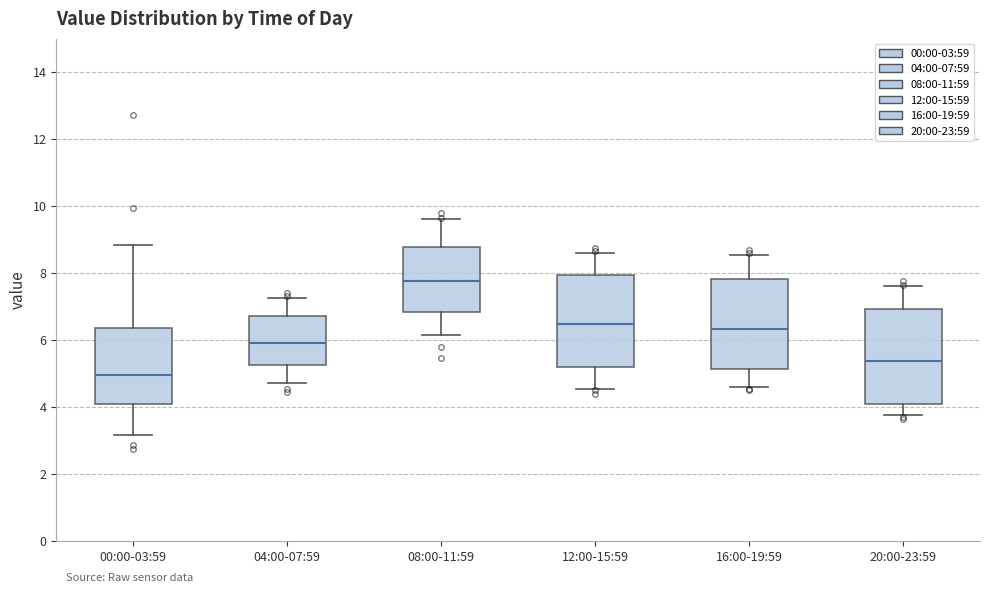

Reading left to right, transcribe this box plot: for each box, give where its median line is, the range the box spans, and where its two whiskers end, as read against the y-axis. The values are not printed on the chart, so give them approximately, as read against the axis.

00:00-03:59: median 5.0, box 4.0 to 6.4, whiskers 3.2 to 8.8
04:00-07:59: median 6.0, box 5.2 to 6.8, whiskers 4.8 to 7.2
08:00-11:59: median 7.8, box 6.8 to 8.8, whiskers 6.2 to 9.6
12:00-15:59: median 6.4, box 5.2 to 8.0, whiskers 4.6 to 8.6
16:00-19:59: median 6.4, box 5.2 to 7.8, whiskers 4.6 to 8.6
20:00-23:59: median 5.4, box 4.2 to 7.0, whiskers 3.8 to 7.6